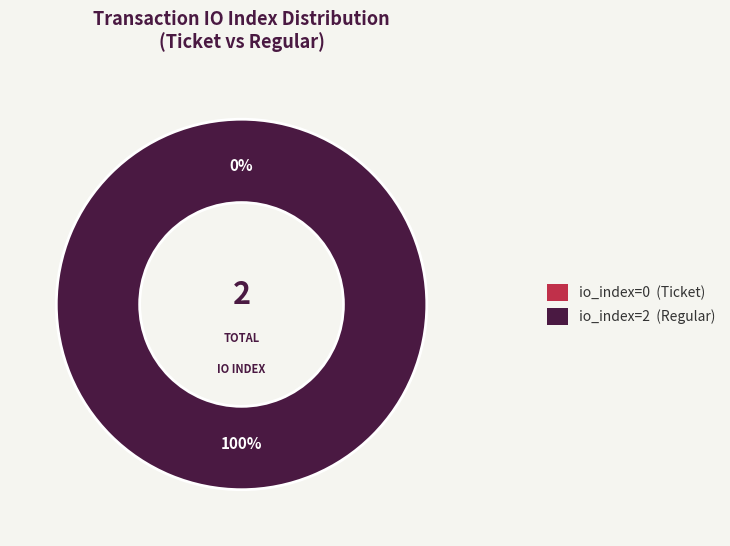

Is Regular (io_index=2) the majority of the pie?

Yes